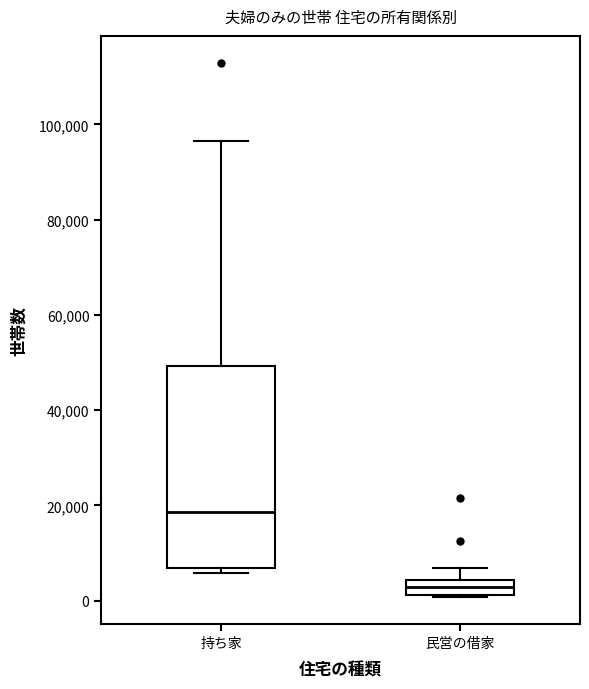

Which box's median line is the highest?

持ち家